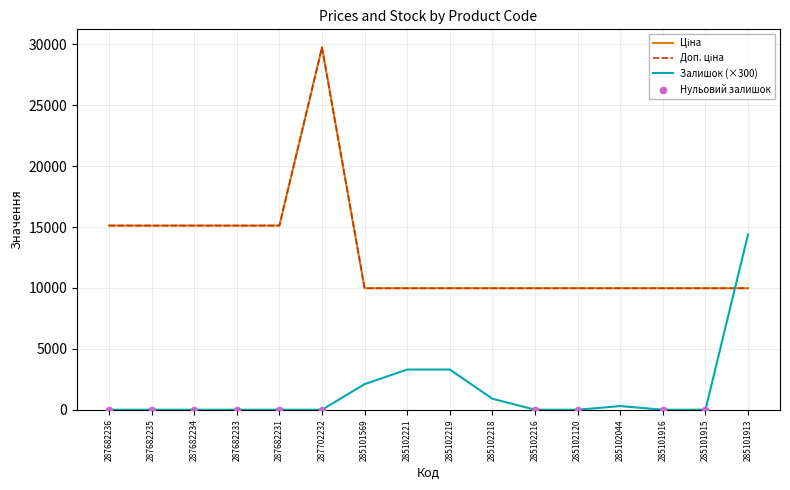

Does the chart have visible grid lines?

Yes